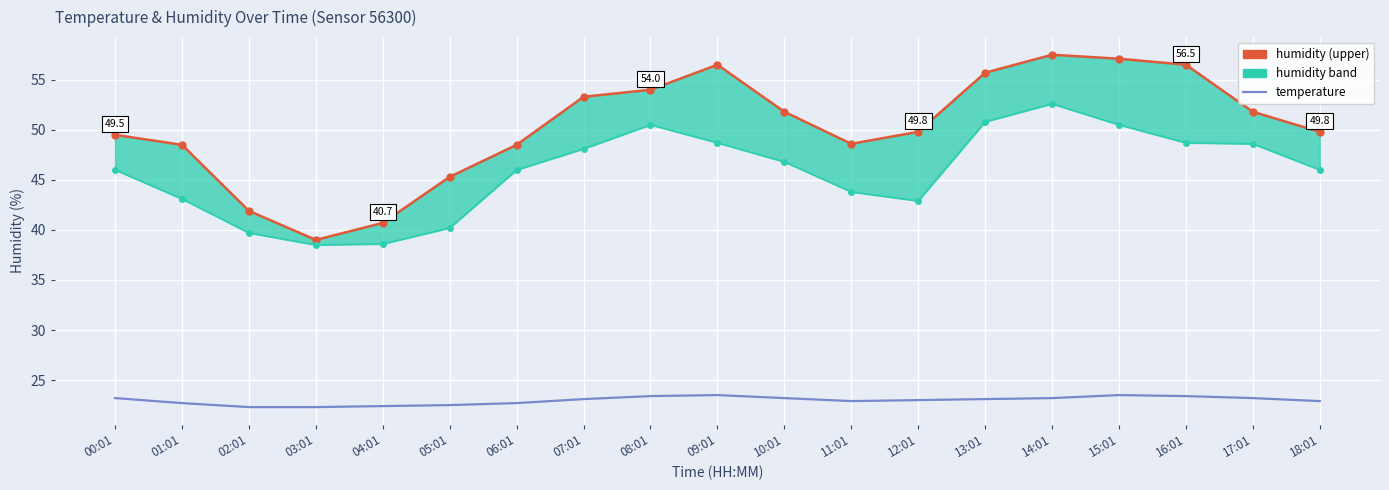

Reading left to right, transcribe all the data shown in this chart.

humidity (upper): 00:01=49.5	01:01=48.5	02:01=41.9	03:01=39.0	04:01=40.7	05:01=45.3	06:01=48.5	07:01=53.3	08:01=54.0	09:01=56.5	10:01=51.8	11:01=48.6	12:01=49.8	13:01=55.7	14:01=57.5	15:01=57.1	16:01=56.5	17:01=51.8	18:01=49.8
humidity (lower): 00:01=46.0	01:01=43.1	02:01=39.7	03:01=38.5	04:01=38.6	05:01=40.2	06:01=46.0	07:01=48.1	08:01=50.5	09:01=48.7	10:01=46.8	11:01=43.8	12:01=42.9	13:01=50.8	14:01=52.6	15:01=50.5	16:01=48.7	17:01=48.6	18:01=46.0
temperature: 00:01=23.2	01:01=22.7	02:01=22.3	03:01=22.3	04:01=22.4	05:01=22.5	06:01=22.7	07:01=23.1	08:01=23.4	09:01=23.5	10:01=23.2	11:01=22.9	12:01=23.0	13:01=23.1	14:01=23.2	15:01=23.5	16:01=23.4	17:01=23.2	18:01=22.9